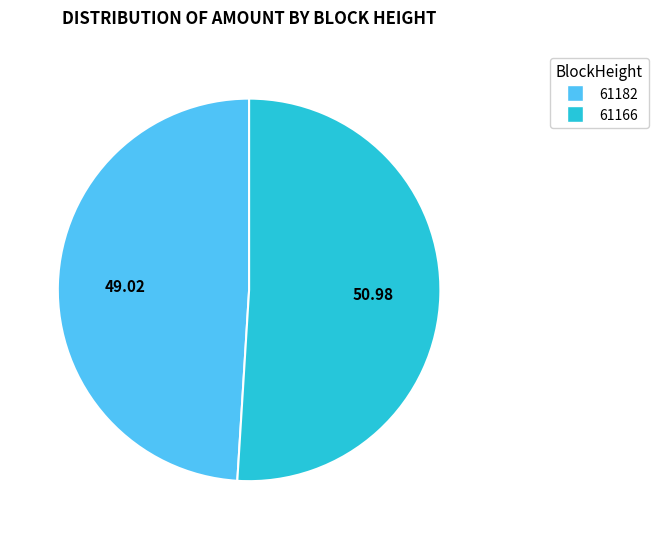

What is the ratio of the value at 61166 to the value at 61182?

1.0